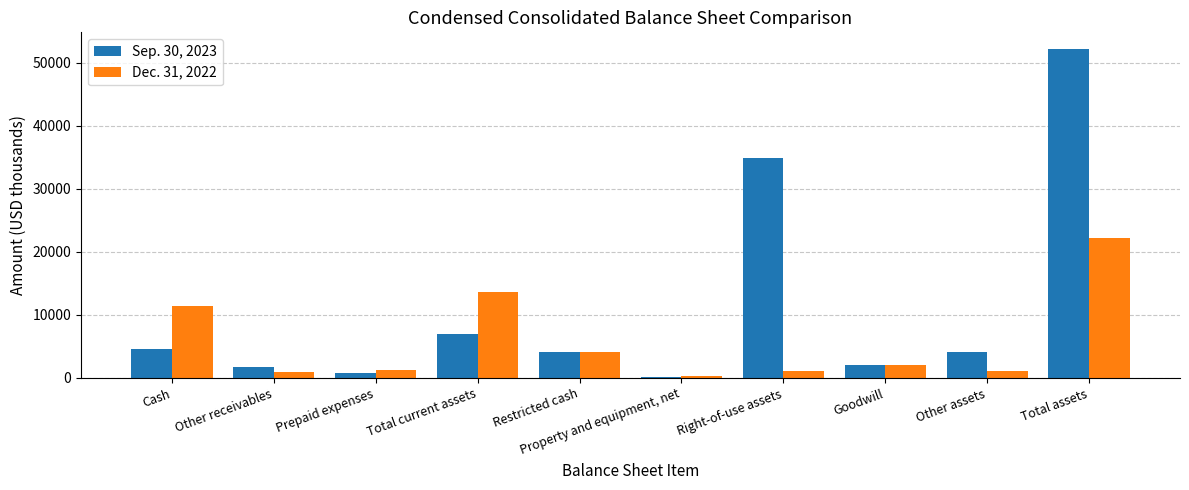

At which category is the sum across all series the highest?

Total assets